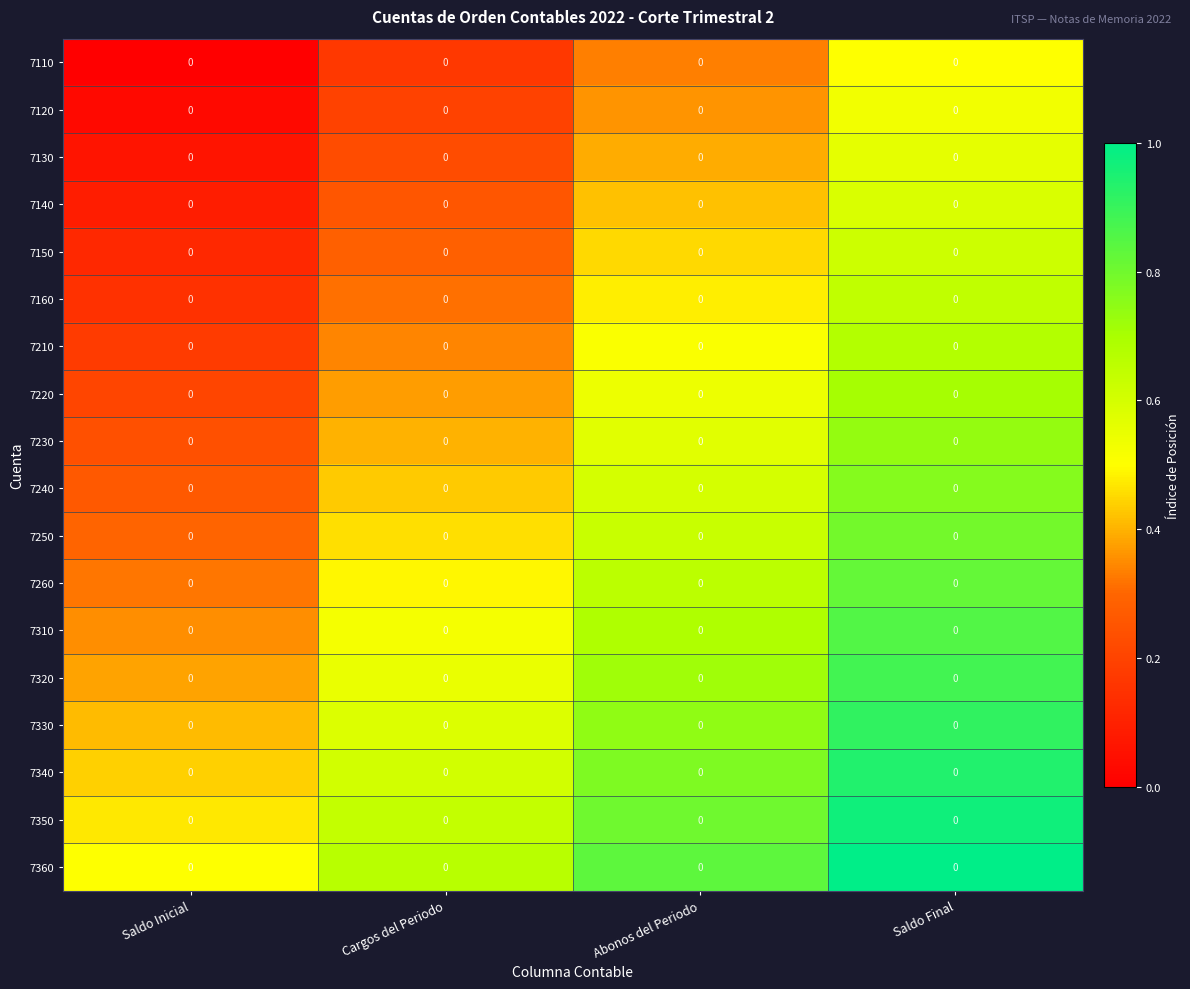

Is it true that 7260 equals 0.8 at Cargos del Periodo?

False